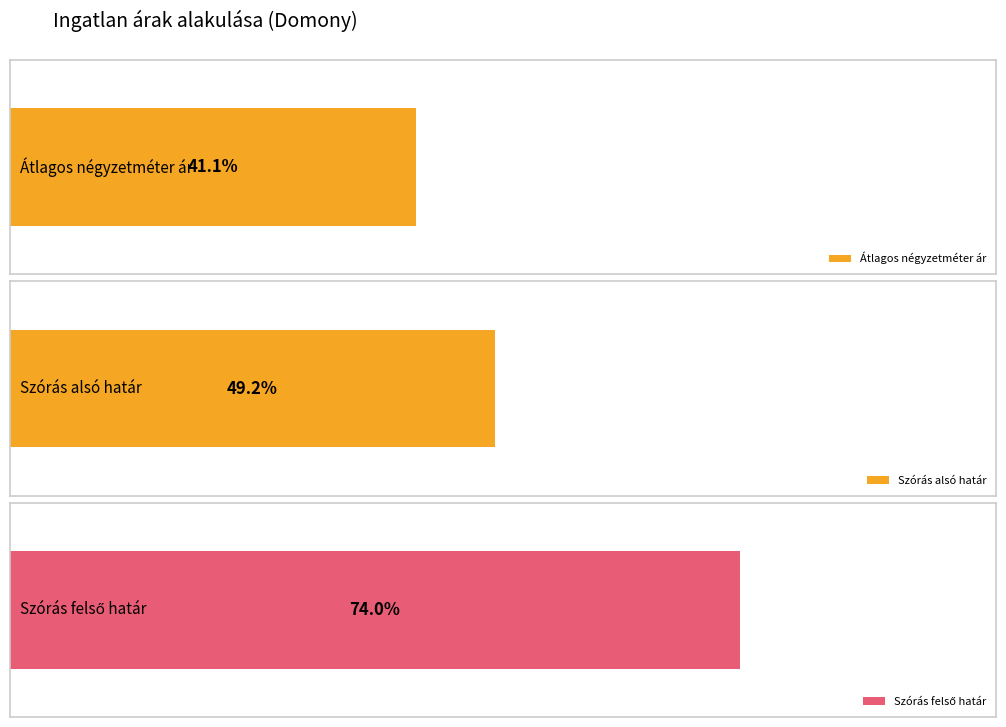

What are all the series names shown in the legend?

Átlagos négyzetméter ár, Szórás alsó határ, Szórás felső határ